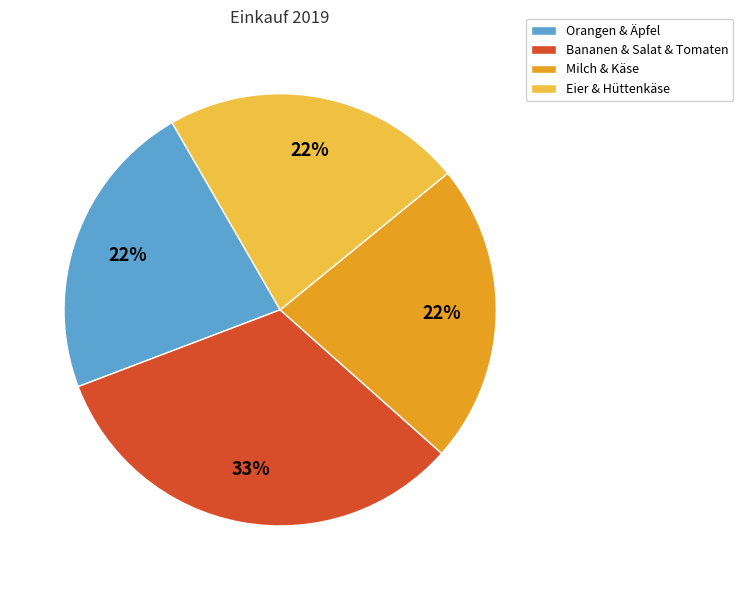

Does Orangen & Äpfel account for over 50% of the chart?

No